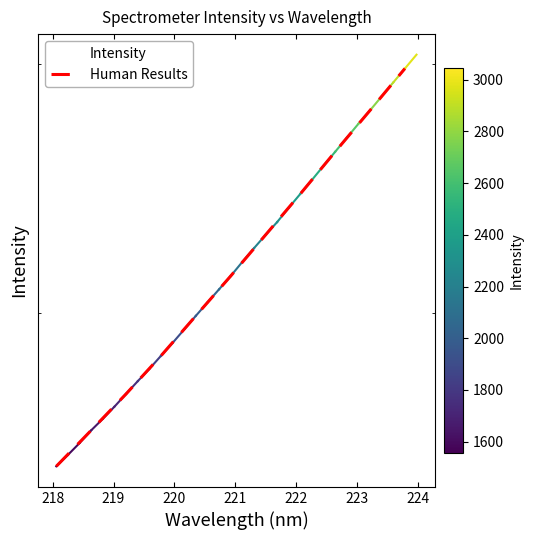

At which category does the chart reach its minimum across all series?

218.0596